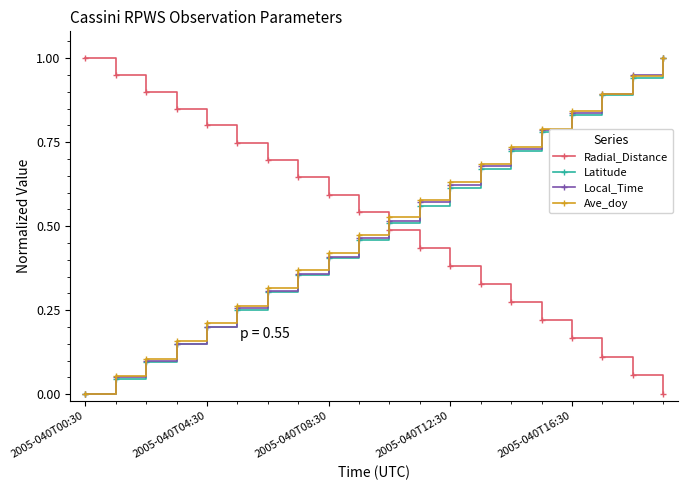

True or false: Radial_Distance and Ave_doy intersect in this chart.

True